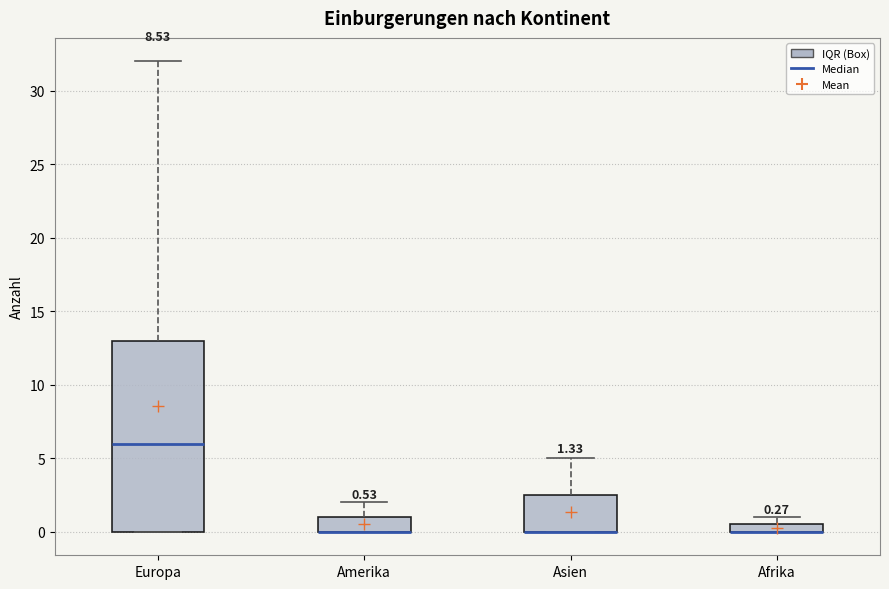

Which box is the tallest, from its lower edge to its upper edge?

Europa